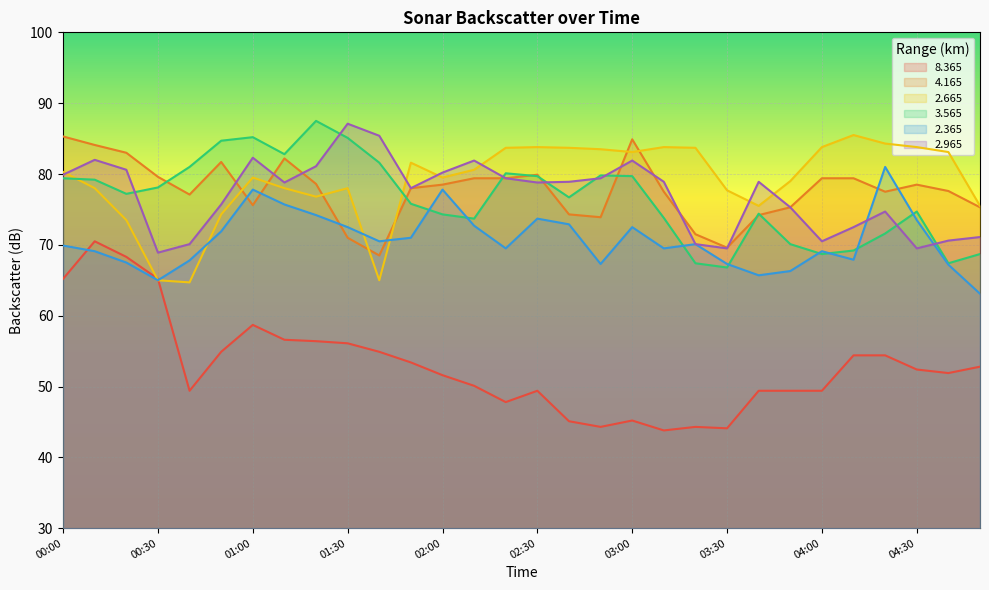

What is the difference between the maximum and minimum values in the   8.365 series?

26.7